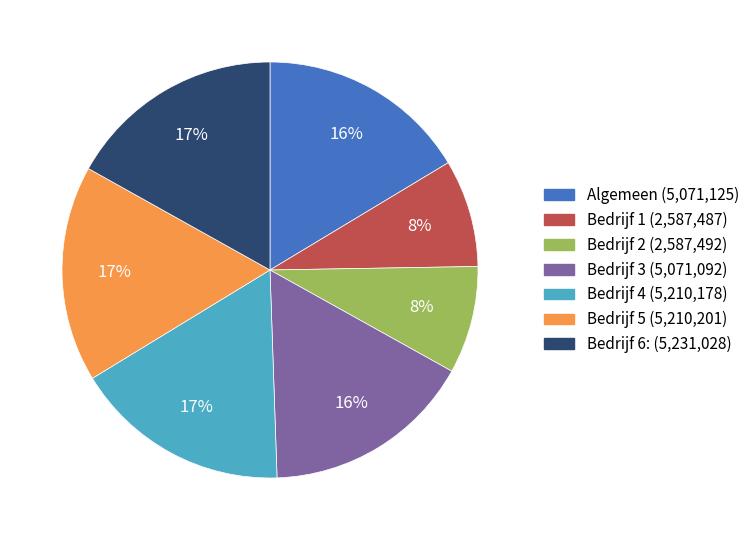

Is there any slice that represents more than half of the pie?

No